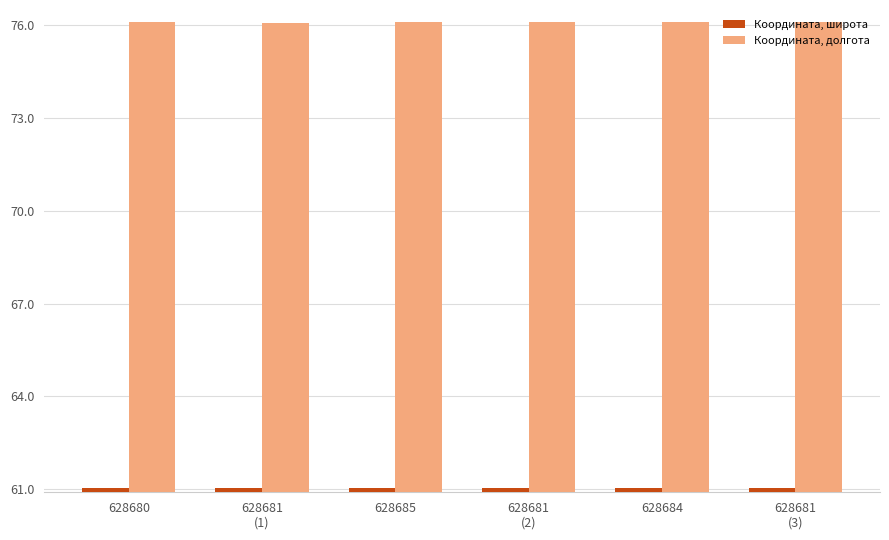

Is it true that Координата, широта equals 61.0 at 628681
(1)?

True